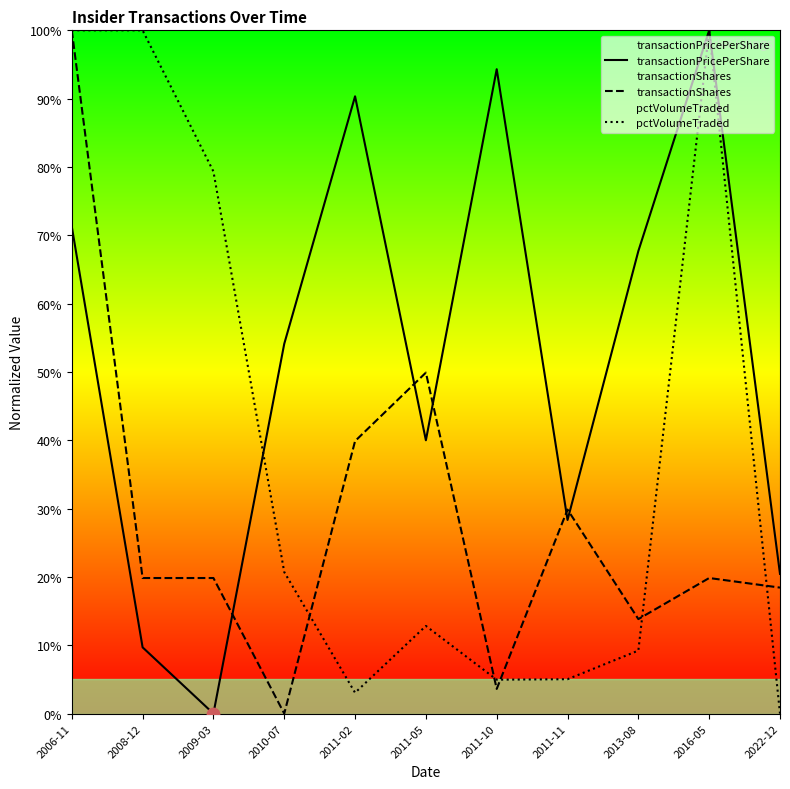

At which category is the sum across all series the highest?

2006-11